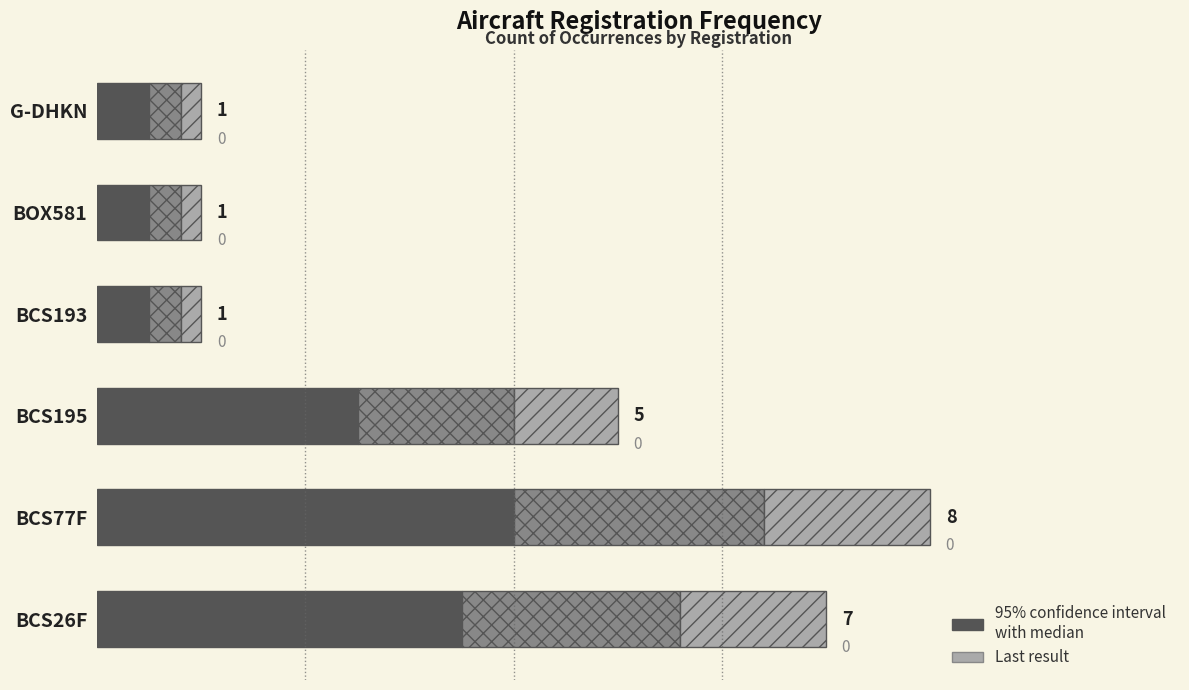

Count the number of categories in the chart.

6